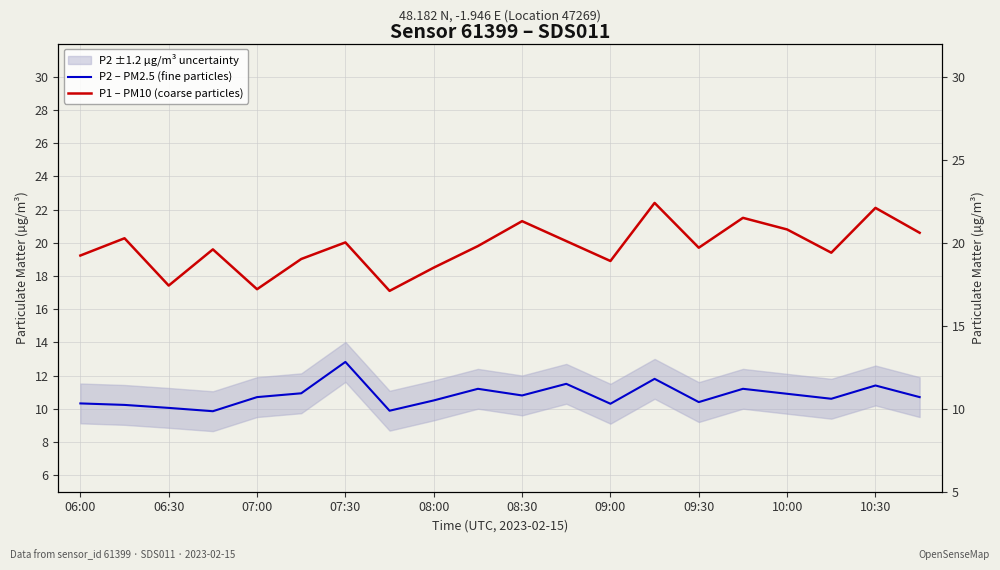

What is the value of the P2 – PM2.5 (fine particles) point at the 1st from the left?

10.3